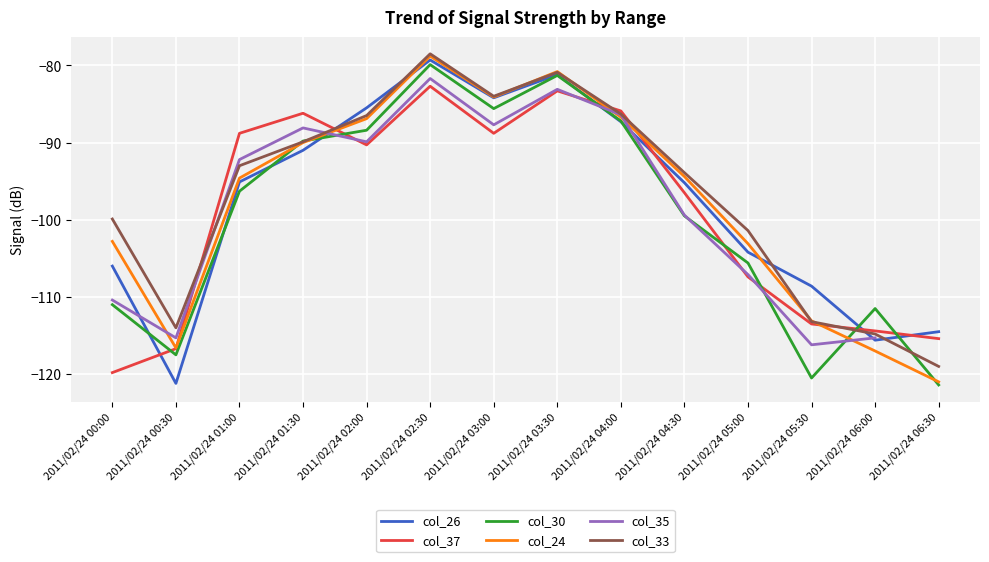

How many values in the col_30 series exceed -96?

6